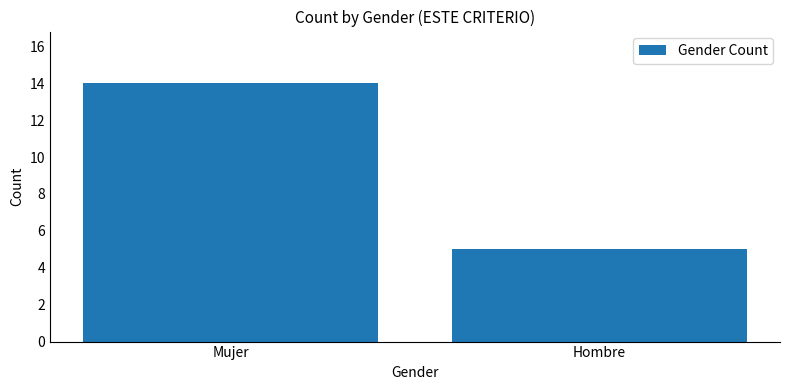

The chart shows a value of 19 at Mujer. True or false?

False